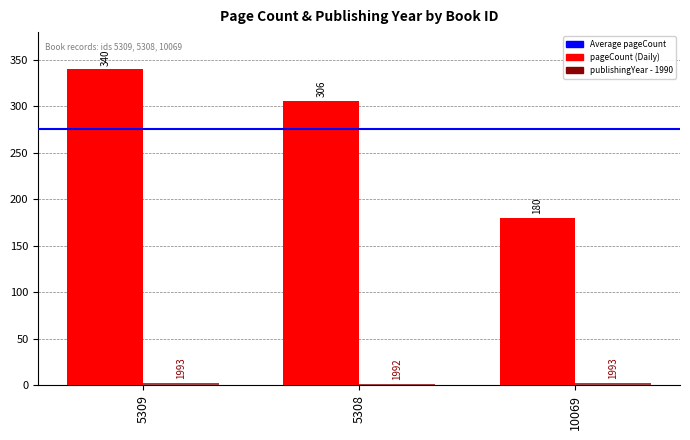

Are the bars grouped side by side (vs. stacked)?

Yes